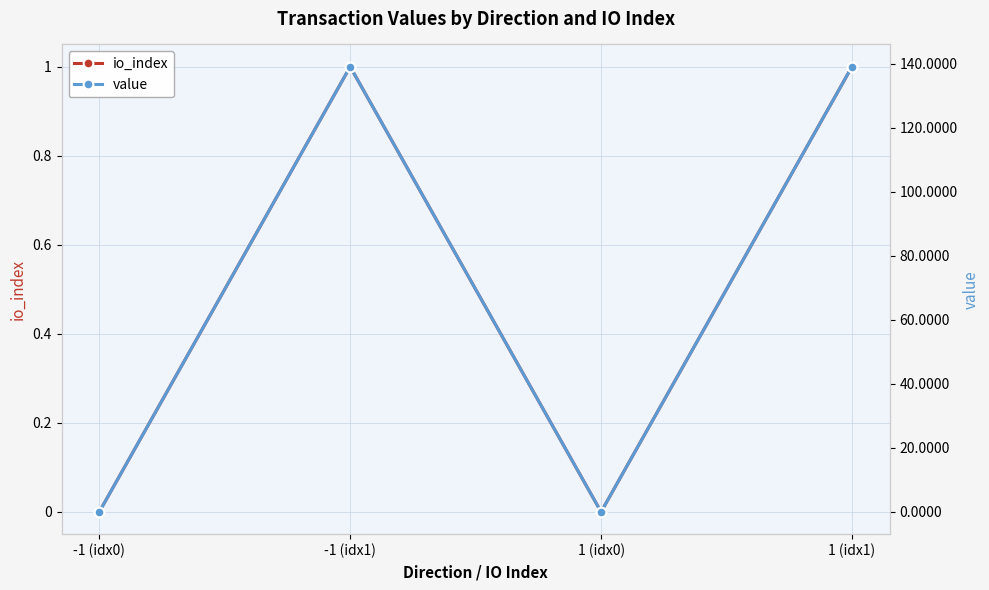

True or false: value and io_index intersect in this chart.

False